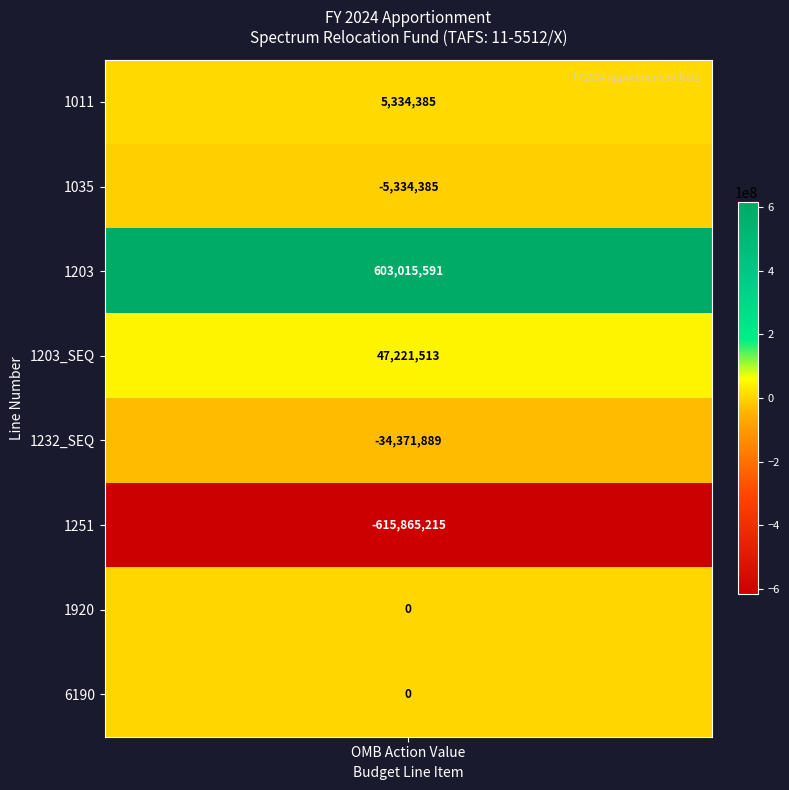

The value at 1203_SEQ is 47221513. True or false?

True